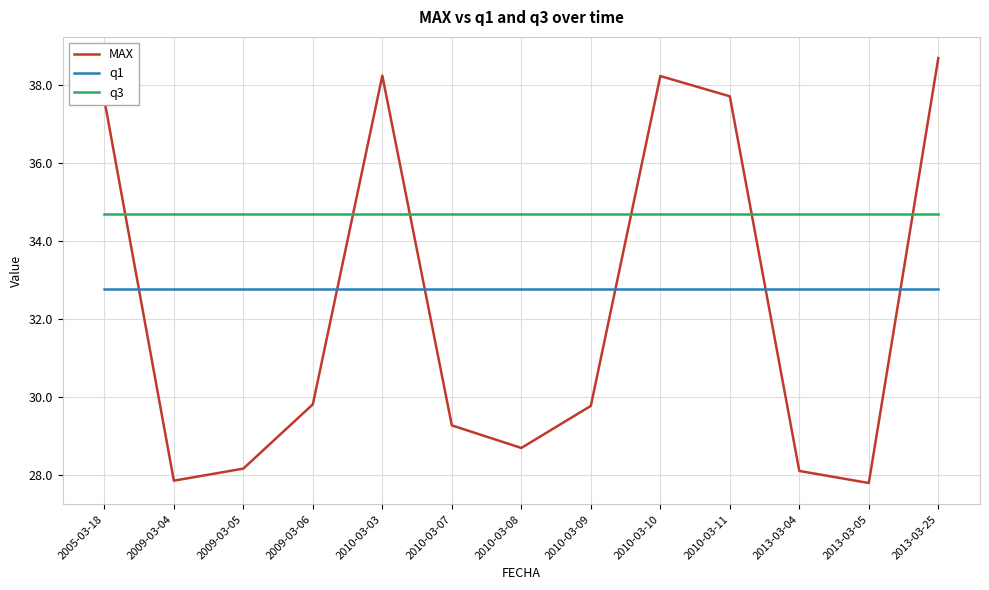

What position from the right is 2010-03-07?

8